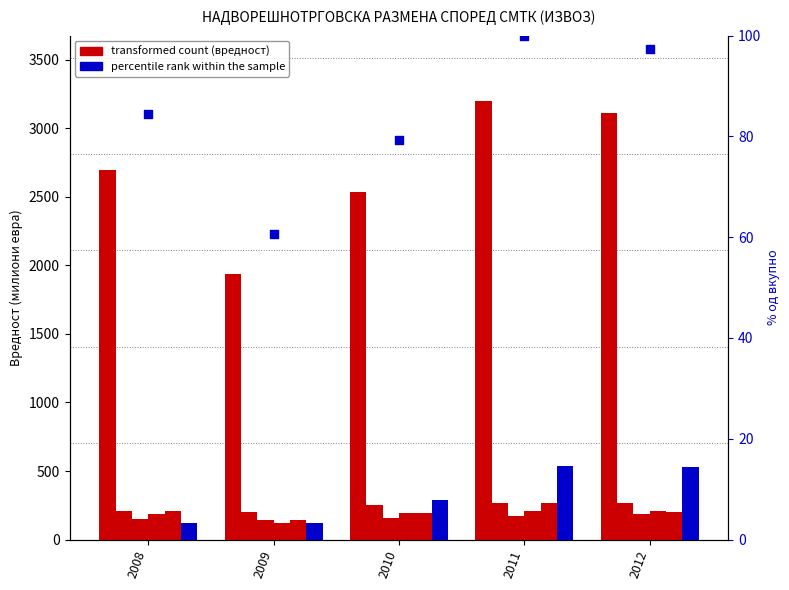

At which category is the sum across all series the highest?

2011